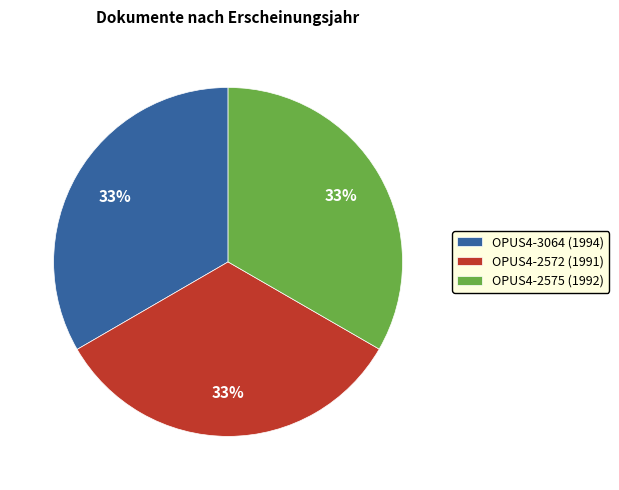

To the nearest percent, what portion does OPUS4-2572 represent?

33%